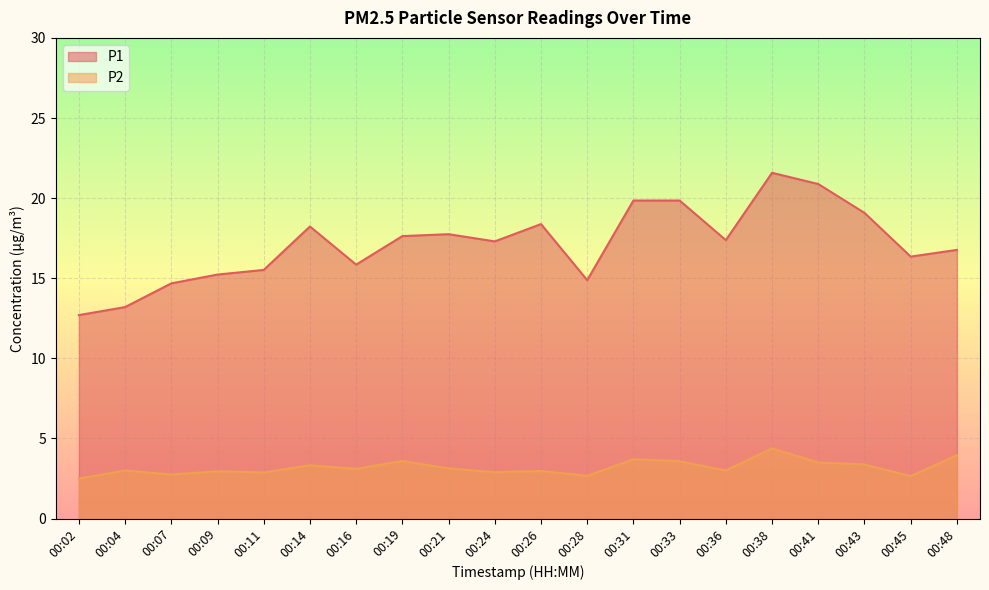

Between 00:43 and 00:07, which is larger?

00:43